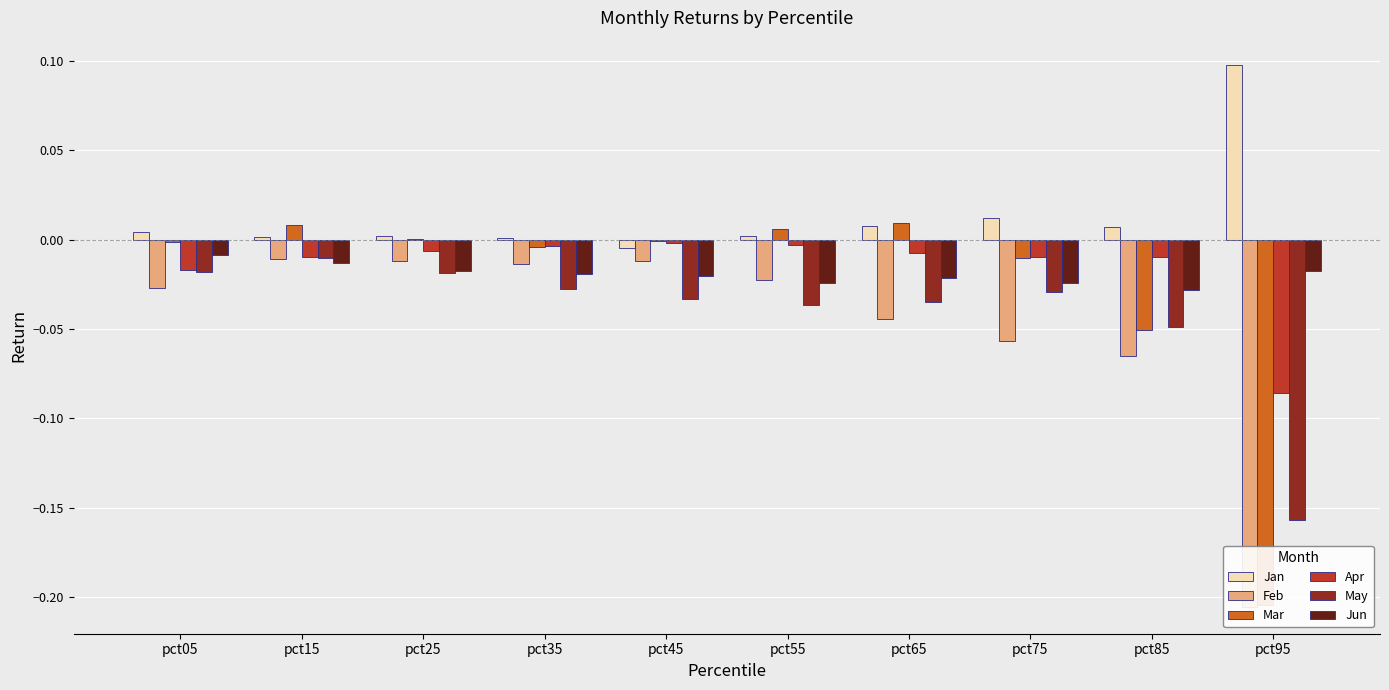

At which category is the sum across all series the highest?

pct15